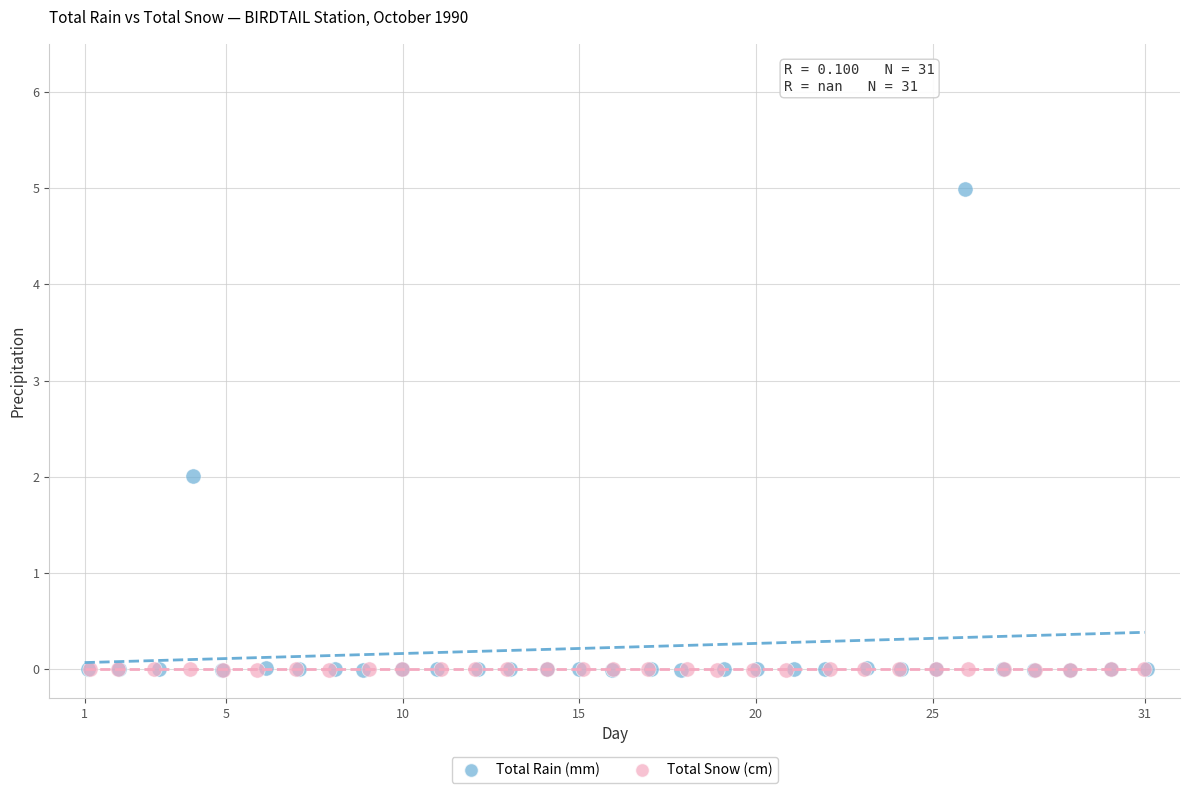

Which series contains the highest Y value?

Total Rain (mm)